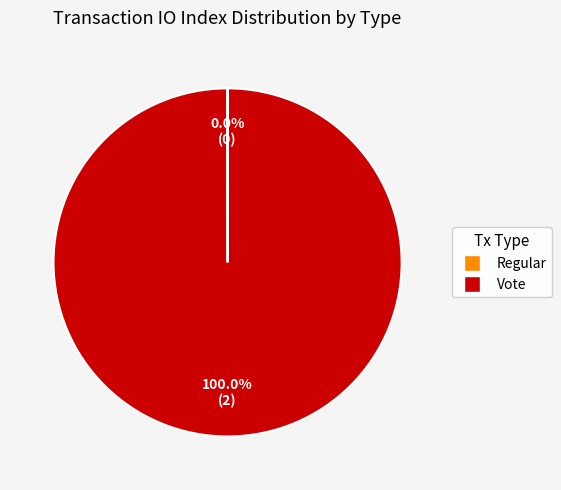

Is there any slice that represents more than half of the pie?

Yes